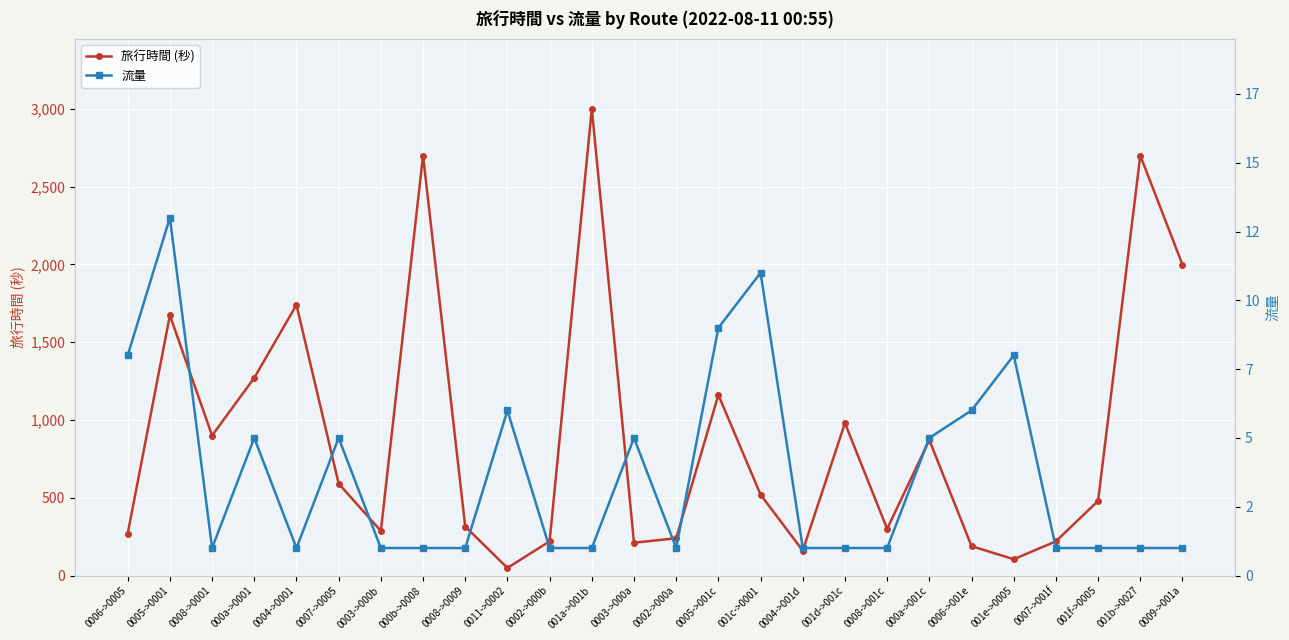

True or false: 旅行時間 (秒) and 流量 intersect in this chart.

False